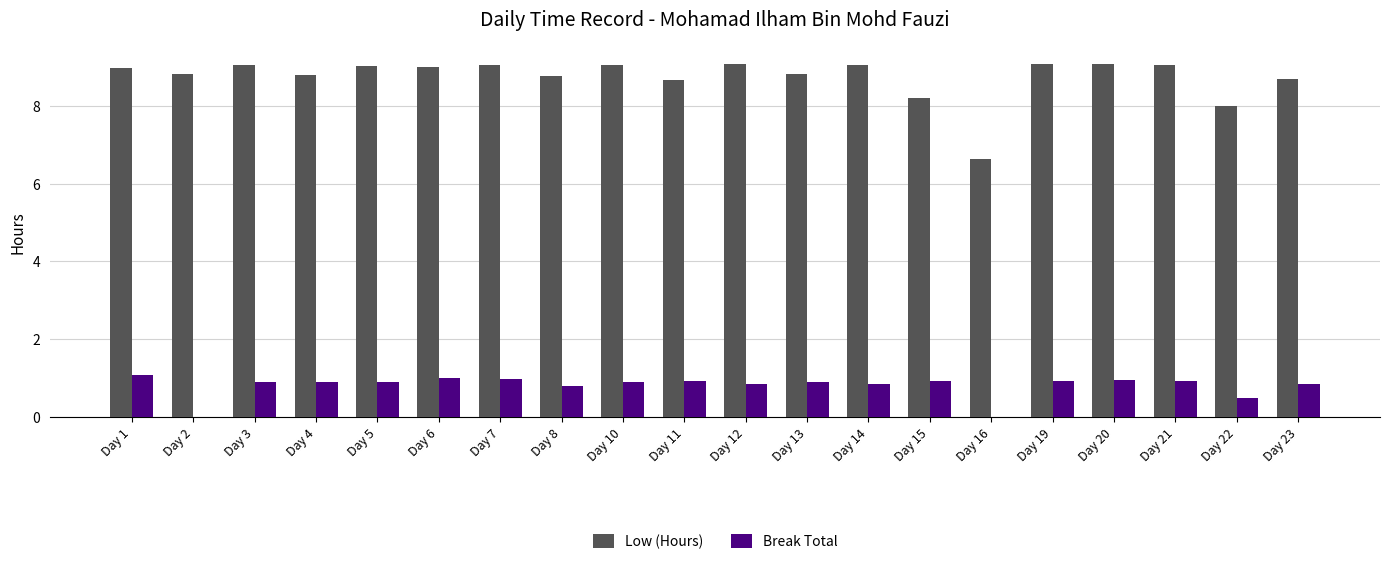

The Break Total series shows 0.2 at Day 13. True or false?

False